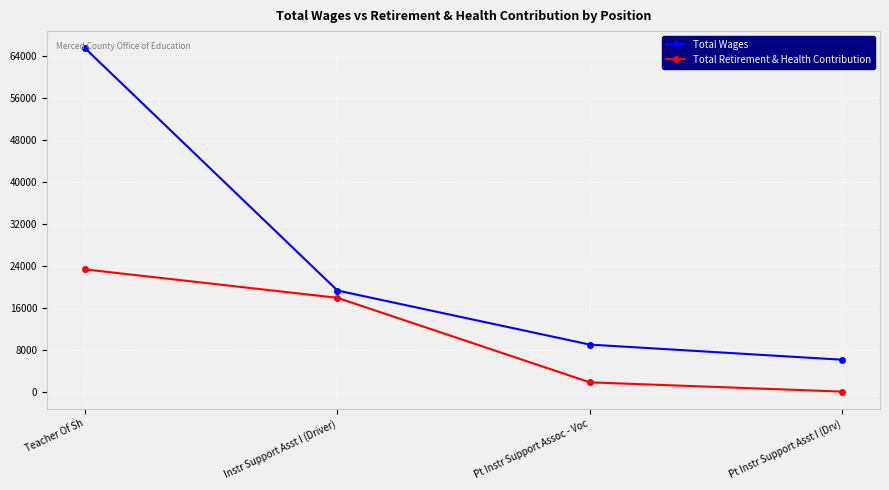

What position from the left is Teacher Of Sh?

1